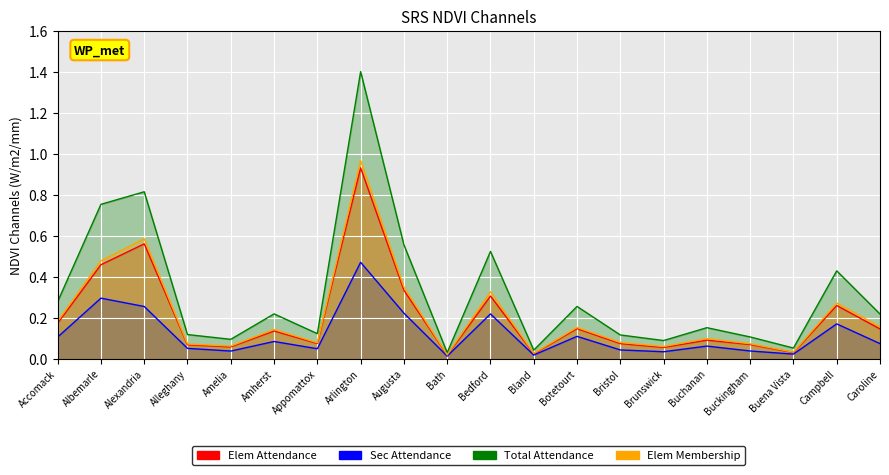

Which has a higher value, Buena Vista or Caroline?

Caroline